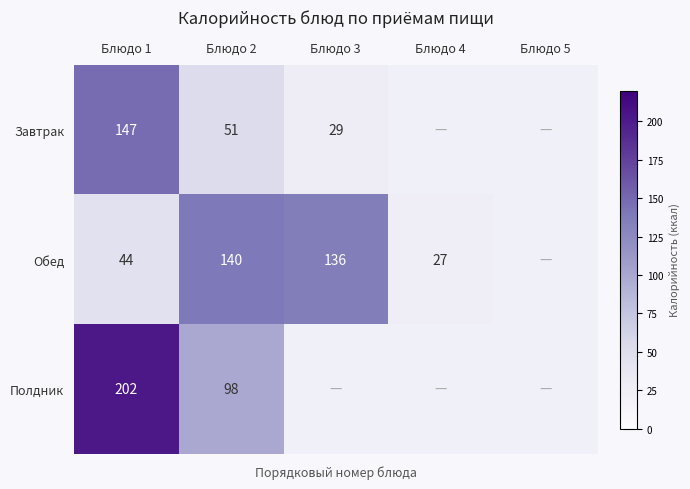

The value of Завтрак at Блюдо 2 is 25. True or false?

False